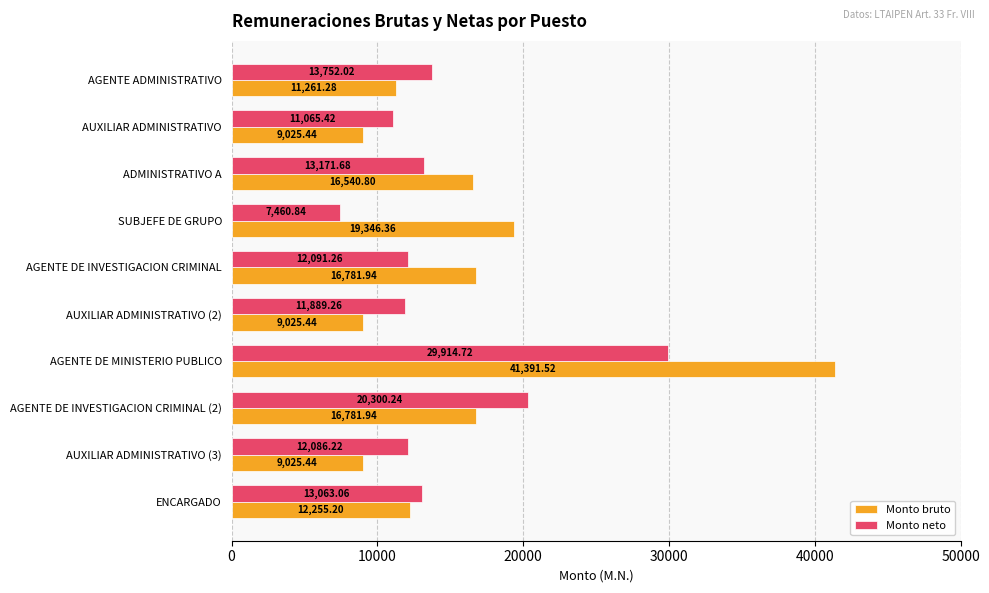

Is the value of Monto bruto at AUXILIAR ADMINISTRATIVO (3) greater than the value of Monto neto at AUXILIAR ADMINISTRATIVO (3)?

No